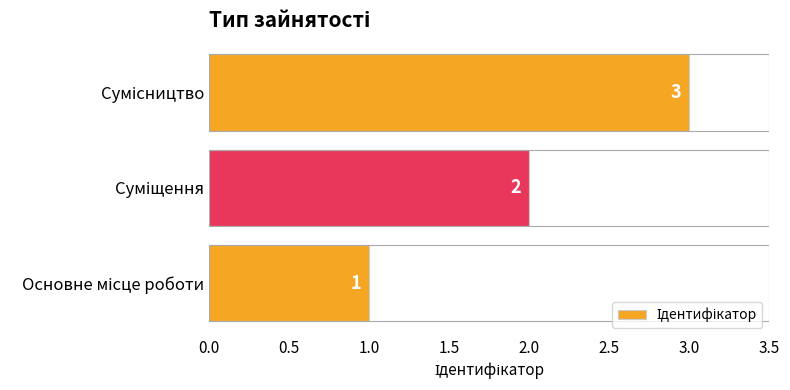

What is the sum of all values?

6